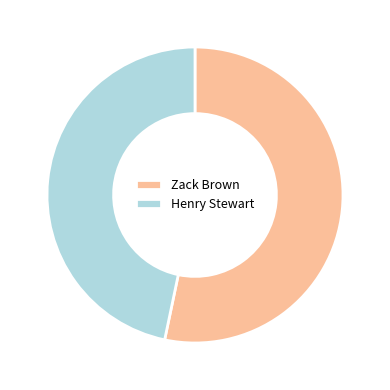

Which category has the smallest portion of the pie?

Henry Stewart